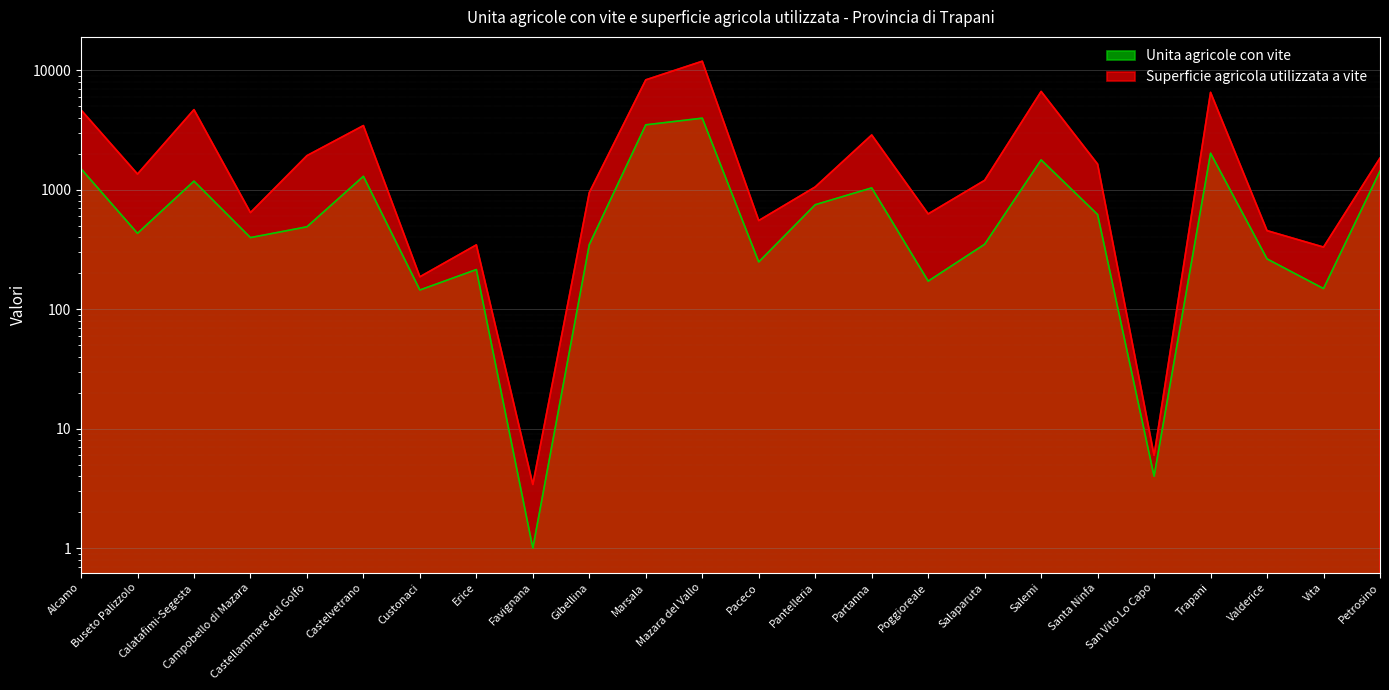

True or false: Unita agricole con vite and Superficie agricola utilizzata a vite cross at least once.

False